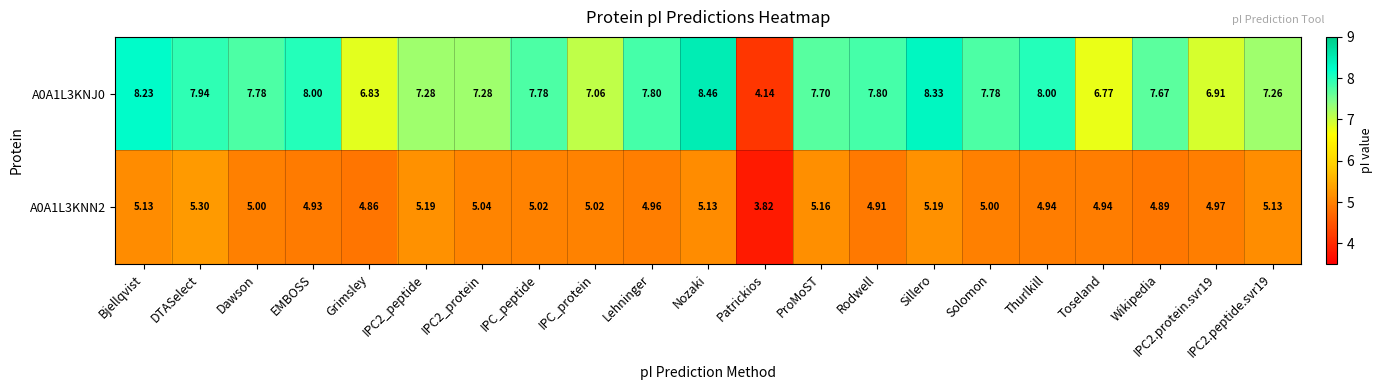

Rank the series by their maximum value, from highest to lowest.

A0A1L3KNJ0, A0A1L3KNN2